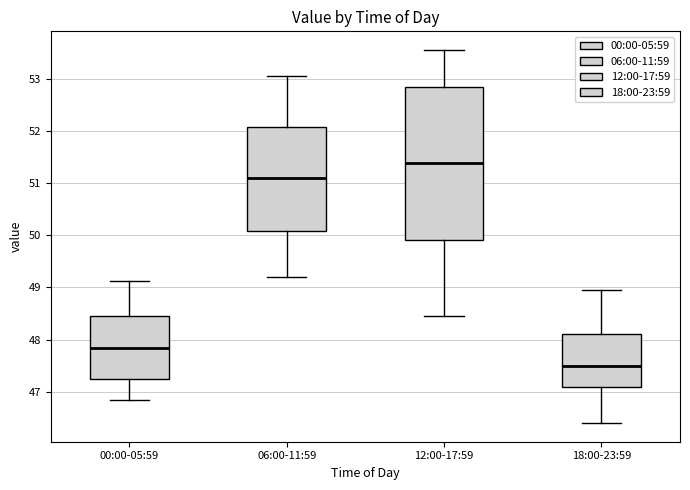

Which box's median line is the lowest?

18:00-23:59